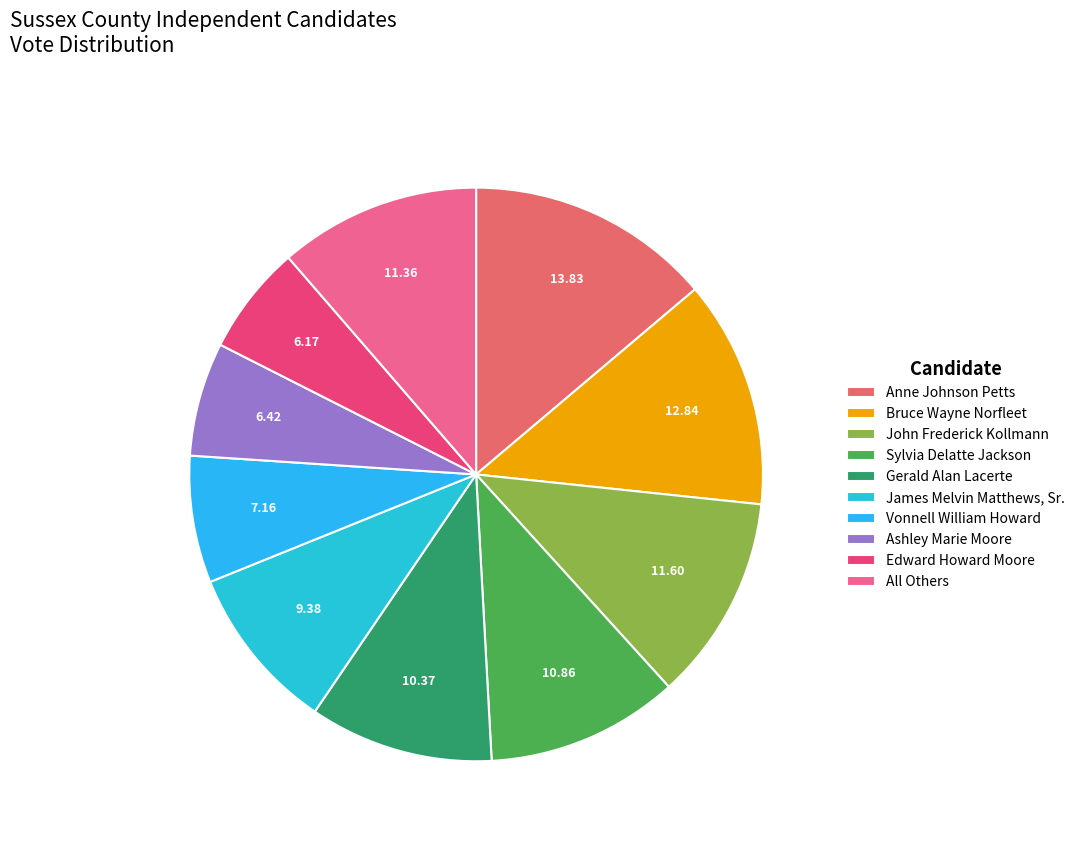

Which slice is the largest?

Anne Johnson Petts